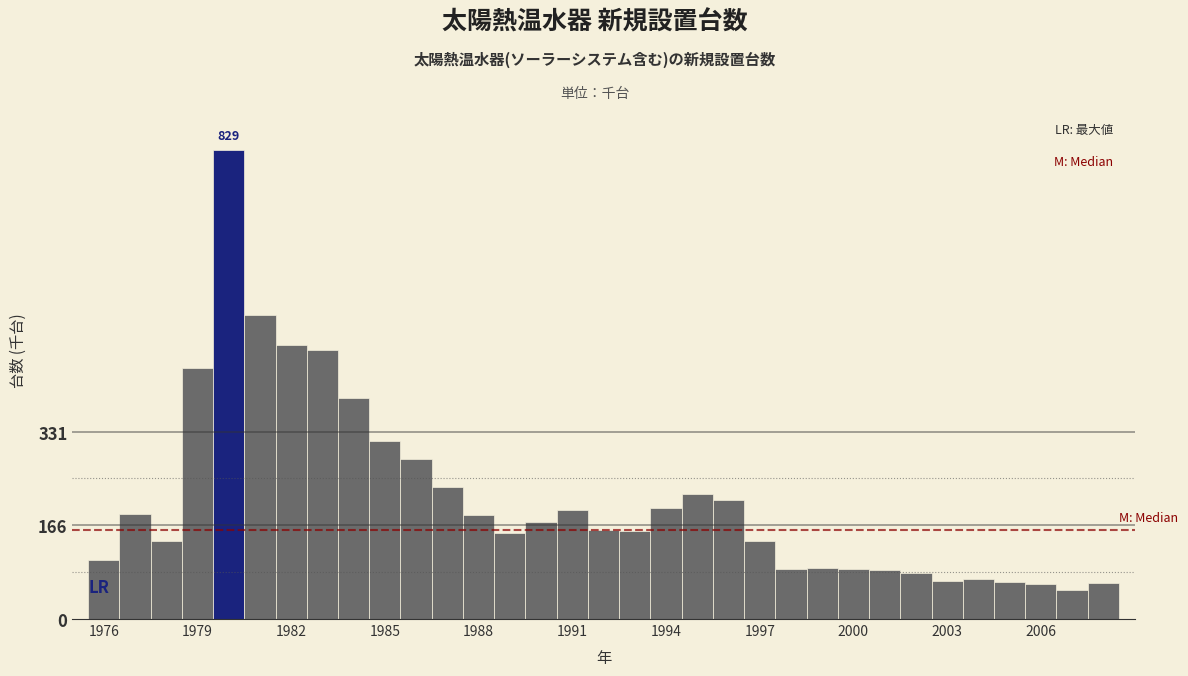

Read against the x-axis, roughly where is the centre of the tallest bar?

1980.0